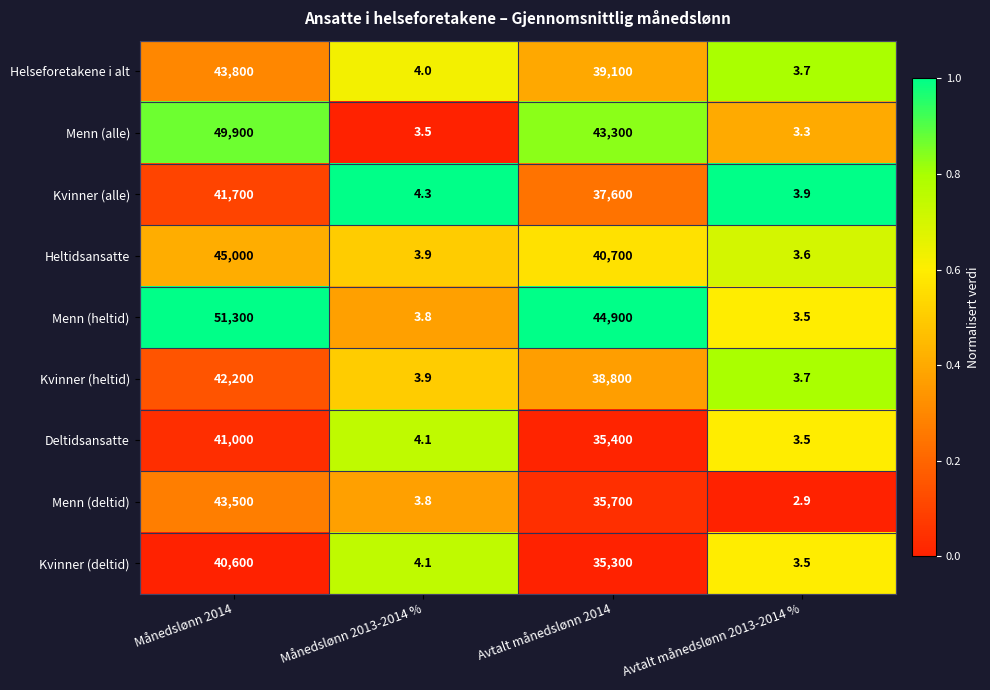

List the labels in order of Deltidsansatte value, smallest first.

Avtalt månedslønn 2013-2014 %, Månedslønn 2013-2014 %, Avtalt månedslønn 2014, Månedslønn 2014